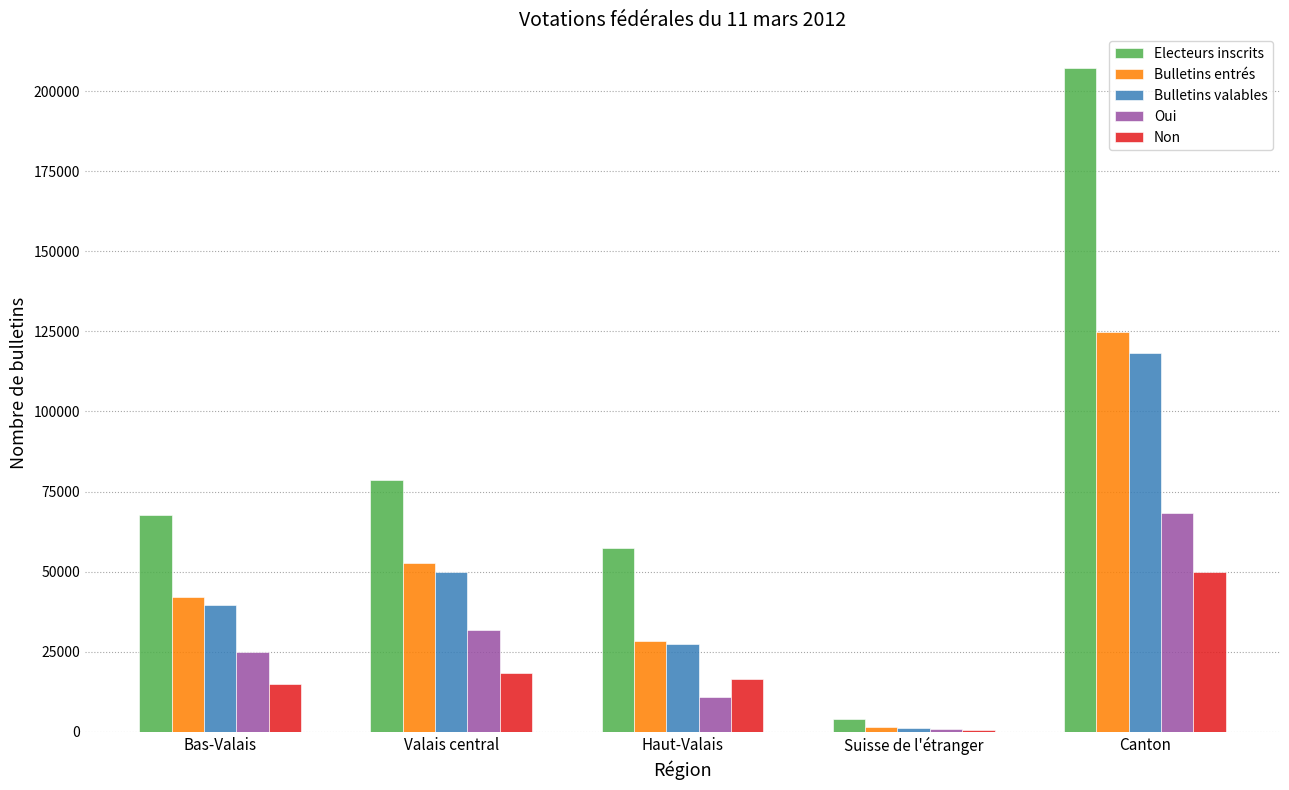

Is the value of Electeurs inscrits at Haut-Valais greater than the value of Bulletins valables at Haut-Valais?

Yes